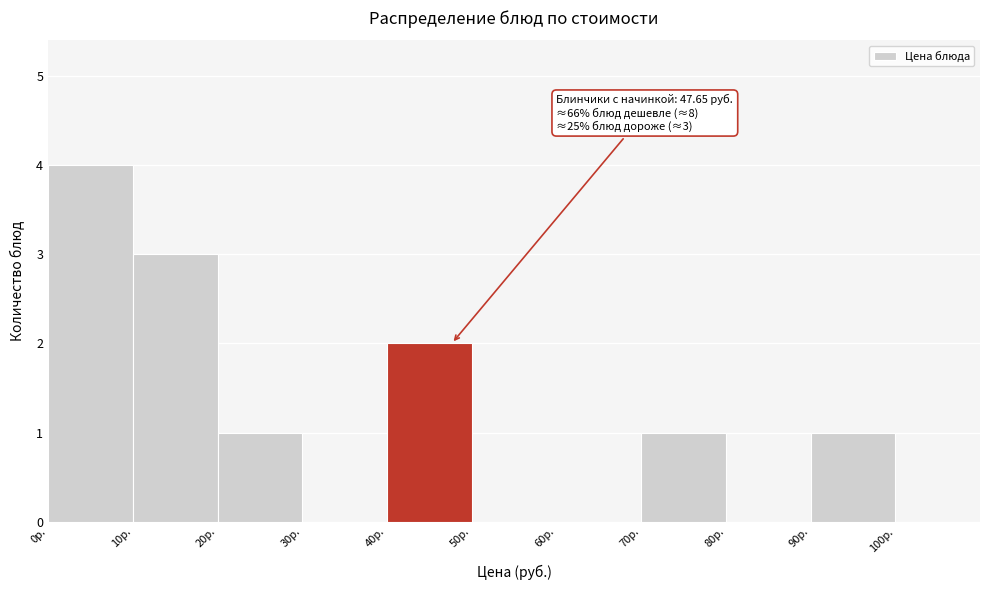

Over which range of the x-axis is the bar tallest?

0 to 10